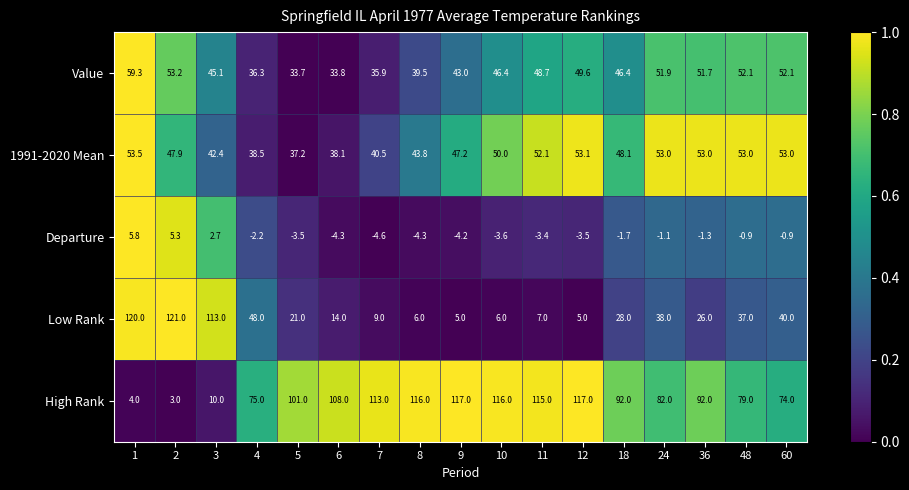

At which category is the sum across all series the highest?

1